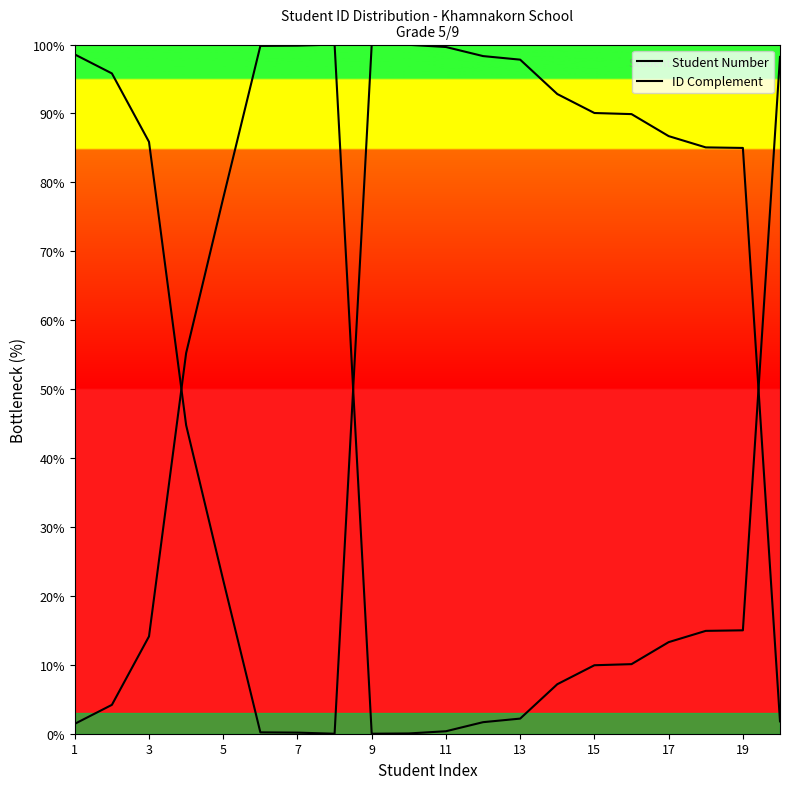

True or false: Student Number has a value of 15.0 at 19.

True